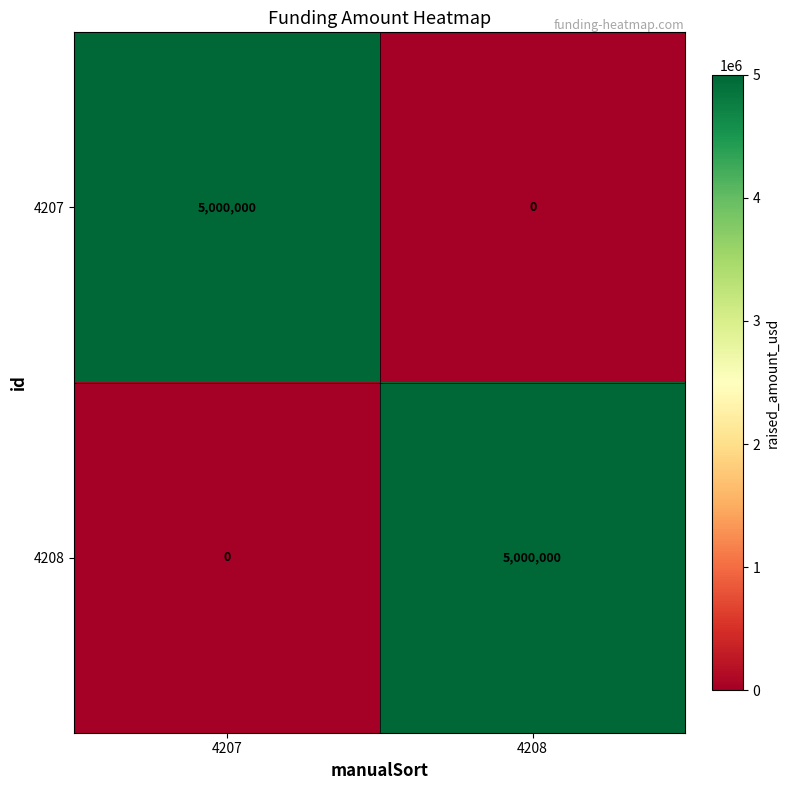

Reading right to left, extract all data points from this chart.

4207: 0	5000000
4208: 5000000	0